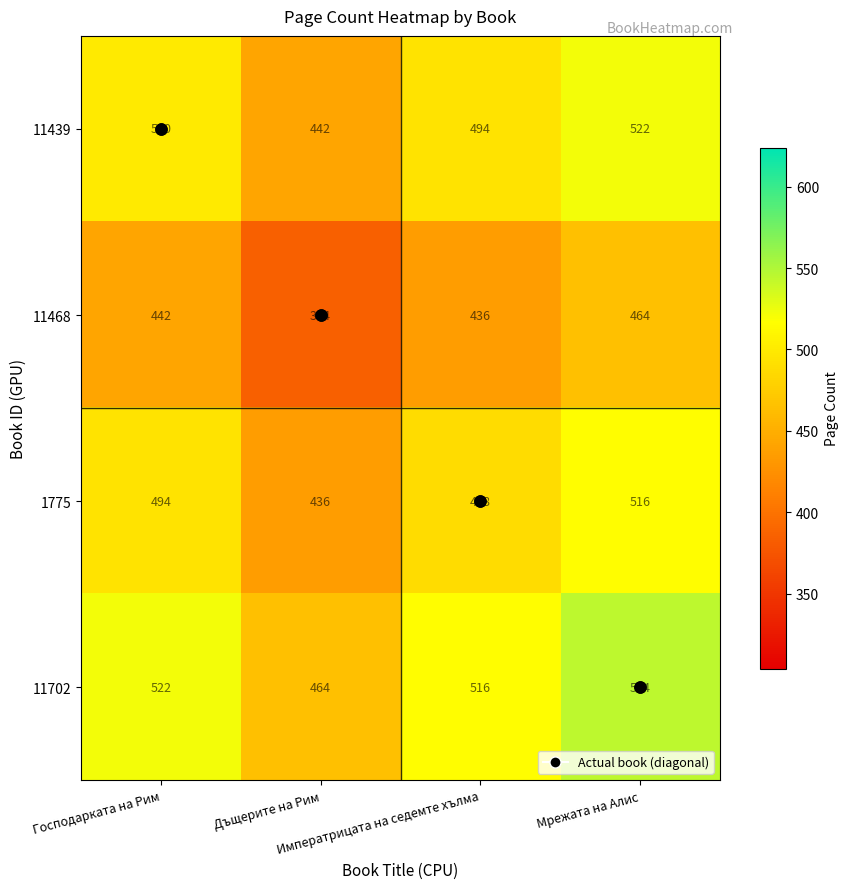

Which label corresponds to the smallest value in the chart?

Дъщерите на Рим